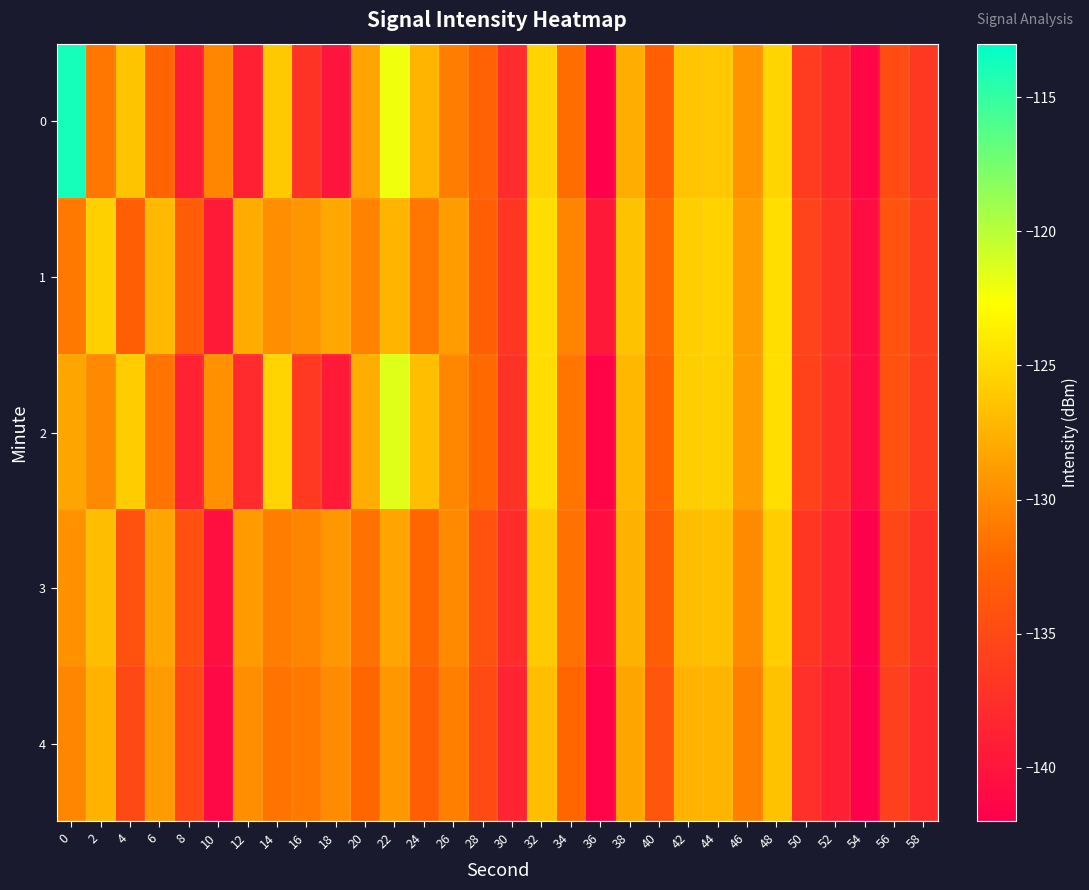

Reading left to right, transcribe all the data shown in this chart.

0: 0=-113.9	2=-131.2	4=-126.4	6=-132.5	8=-139.3	10=-130.2	12=-138.8	14=-126.0	16=-137.2	18=-140.0	20=-128.4	22=-122.1	24=-127.3	26=-130.8	28=-132.7	30=-137.9	32=-125.4	34=-131.9	36=-142.0	38=-127.8	40=-133.1	42=-126.3	44=-126.1	46=-129.5	48=-125.3	50=-136.2	52=-137.9	54=-141.3	56=-134.8	58=-136.7
1: 0=-131.2	2=-125.6	4=-133.1	6=-127.1	8=-133.3	10=-139.4	12=-127.9	14=-129.8	16=-129.3	18=-128.1	20=-130.5	22=-127.3	24=-131.2	26=-128.9	28=-133.1	30=-136.7	32=-124.8	34=-130.4	36=-139.6	38=-126.5	40=-132.1	42=-125.7	44=-125.5	46=-128.9	48=-124.7	50=-135.6	52=-137.2	54=-140.7	56=-134.1	58=-136.0
2: 0=-128.3	2=-130.1	4=-125.9	6=-131.5	8=-138.7	10=-129.6	12=-137.9	14=-125.4	16=-136.5	18=-139.4	20=-127.8	22=-121.5	24=-126.7	26=-130.2	28=-132.1	30=-137.2	32=-124.8	34=-131.3	36=-141.4	38=-127.2	40=-132.5	42=-125.7	44=-125.6	46=-128.9	48=-124.7	50=-135.7	52=-137.3	54=-140.8	56=-134.2	58=-136.1
3: 0=-129.5	2=-126.8	4=-134.2	6=-128.3	8=-134.4	10=-140.5	12=-129.0	14=-130.8	16=-130.4	18=-129.2	20=-131.6	22=-128.4	24=-132.3	26=-130.0	28=-134.2	30=-137.8	32=-126.0	34=-131.6	36=-140.7	38=-127.6	40=-133.2	42=-126.8	44=-126.6	46=-130.0	48=-125.8	50=-136.7	52=-138.3	54=-141.9	56=-135.2	58=-137.1
4: 0=-130.2	2=-127.5	4=-135.0	6=-129.0	8=-135.1	10=-141.2	12=-129.7	14=-131.5	16=-131.1	18=-129.9	20=-132.3	22=-129.1	24=-133.0	26=-130.7	28=-134.9	30=-138.5	32=-126.7	34=-132.3	36=-141.5	38=-128.3	40=-133.9	42=-127.5	44=-127.3	46=-130.7	48=-126.5	50=-137.5	52=-139.0	54=-142.6	56=-135.9	58=-137.8